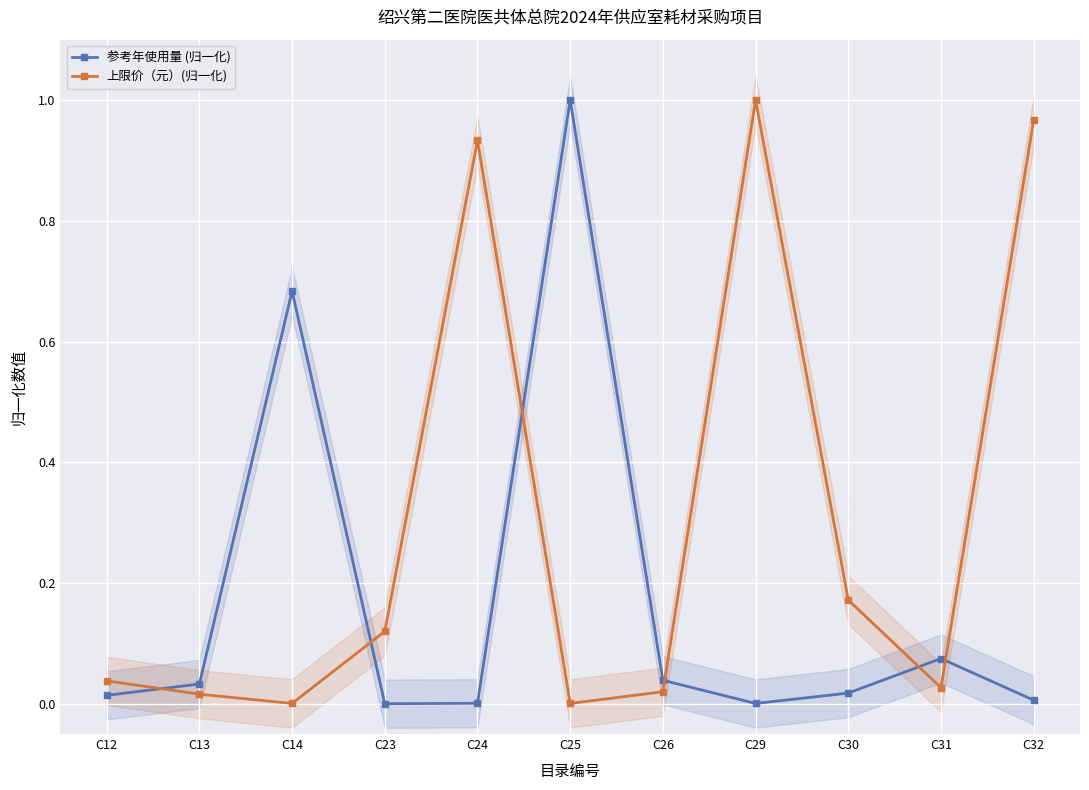

At which category is the sum across all series the highest?

C25